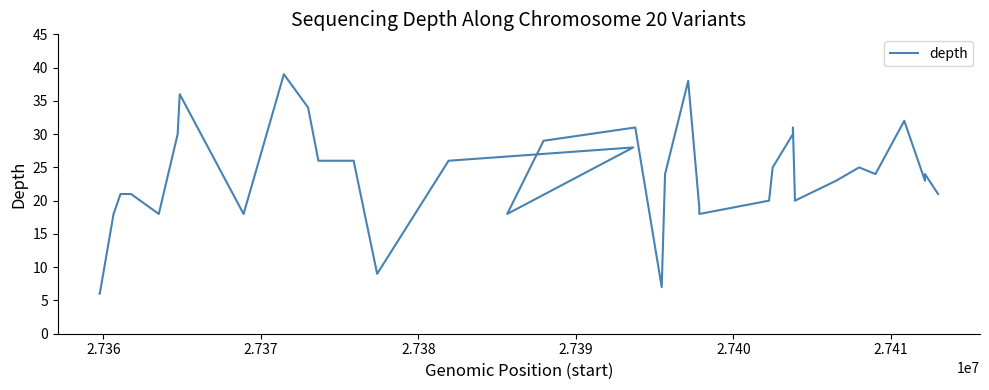

What is the difference between the maximum and minimum values?

33